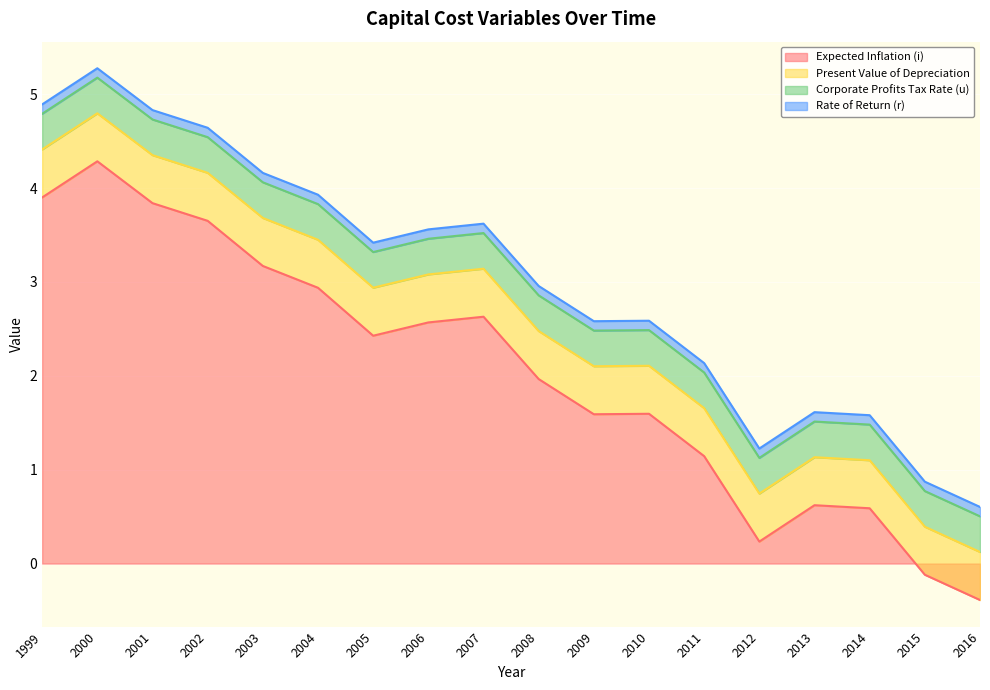

Which category has the highest value across all series?

2000